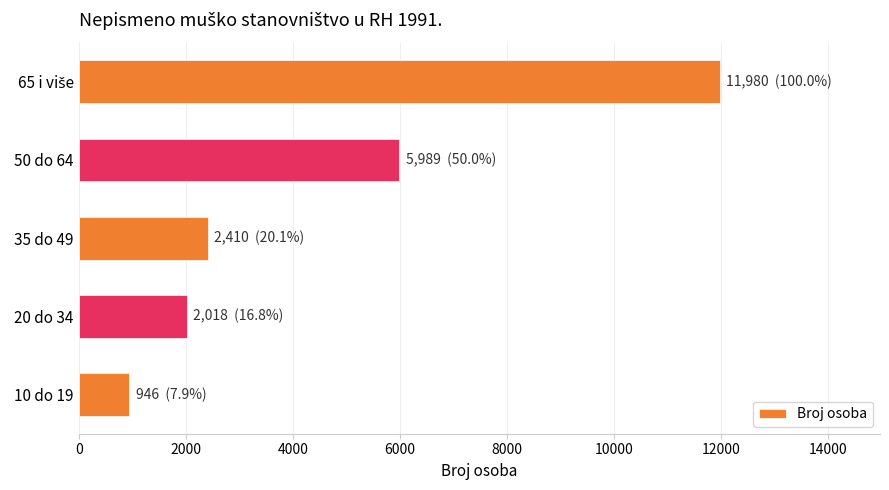

Approximately how many times larger is the value at 10 do 19 compared to 35 do 49?

0.4